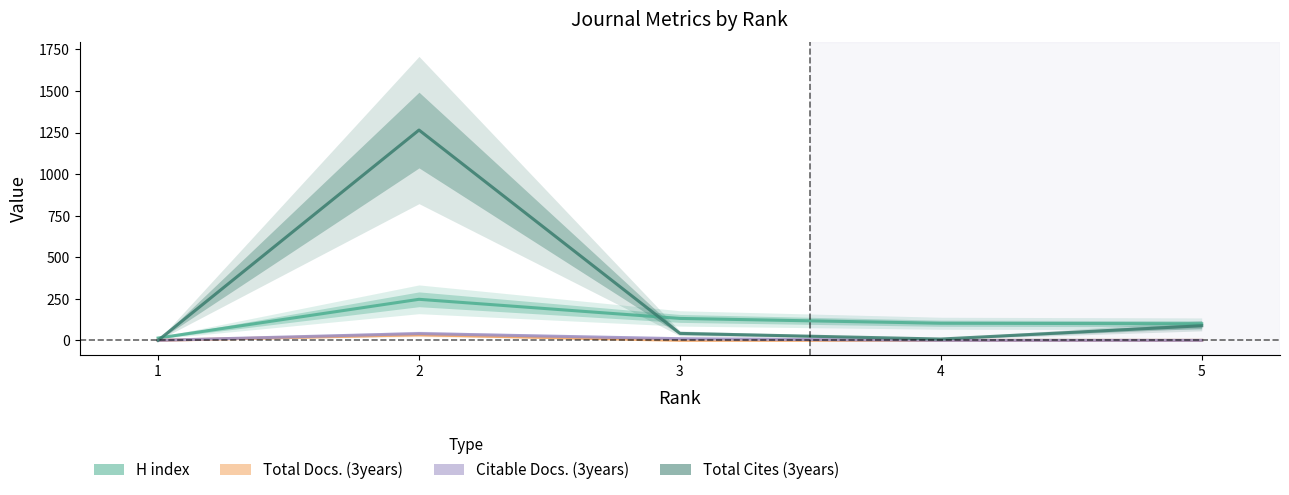

What is the approximate value of Total Cites (3years) at 5, to the nearest 100?

100